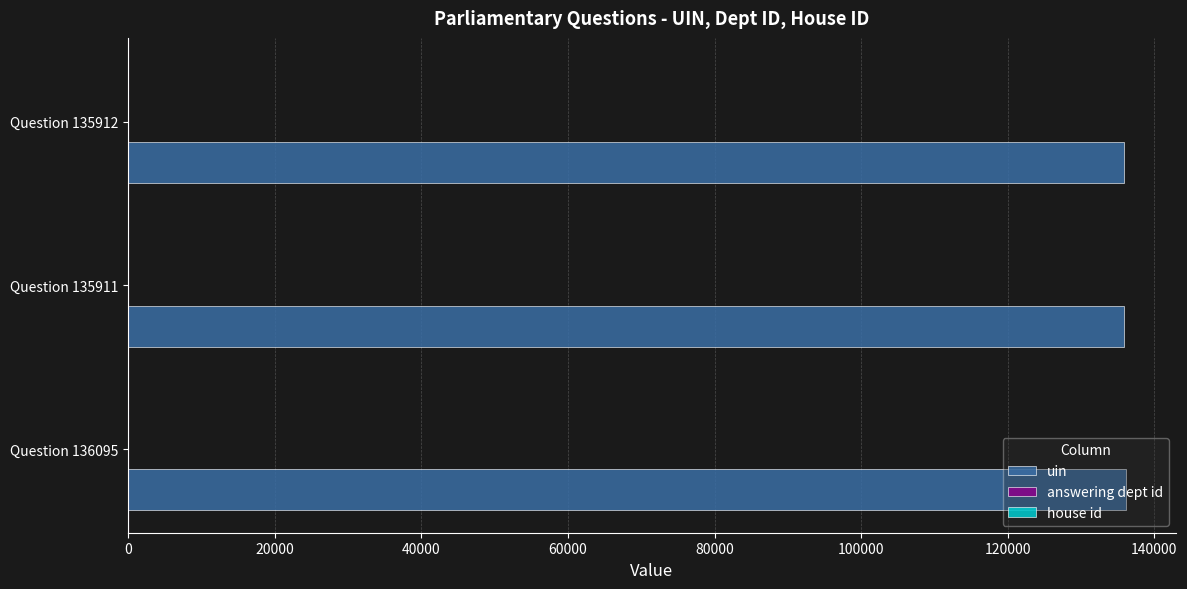

What is the maximum value shown in the chart?

136095